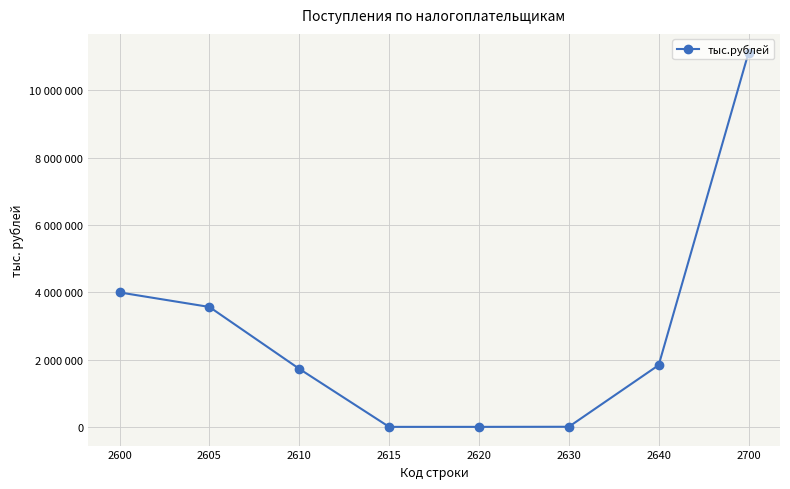

Does the chart have visible grid lines?

Yes